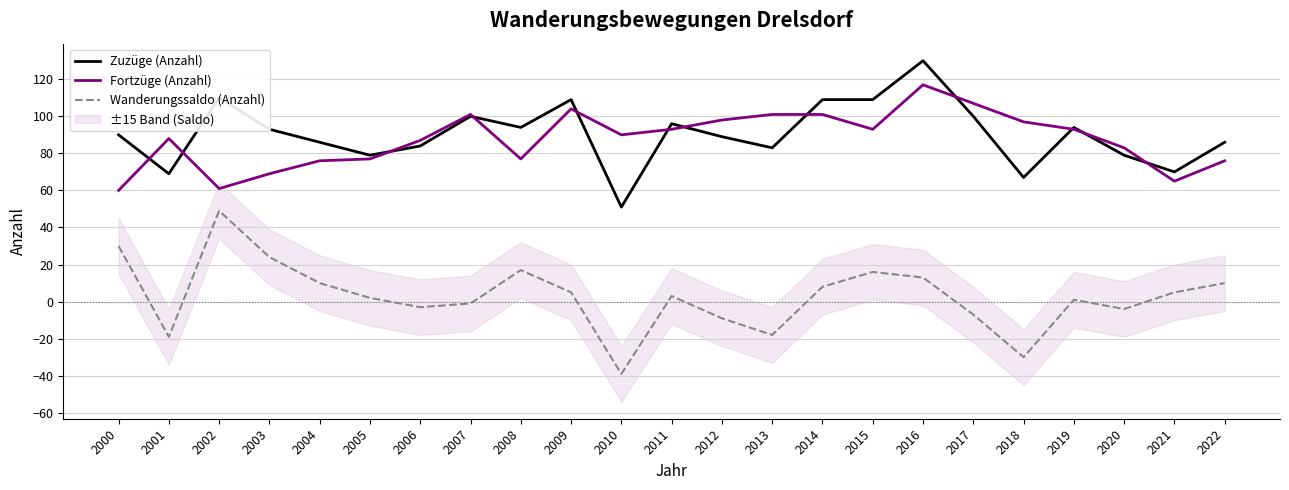

Is it true that Zuzüge (Anzahl) equals 109 at 2014?

True